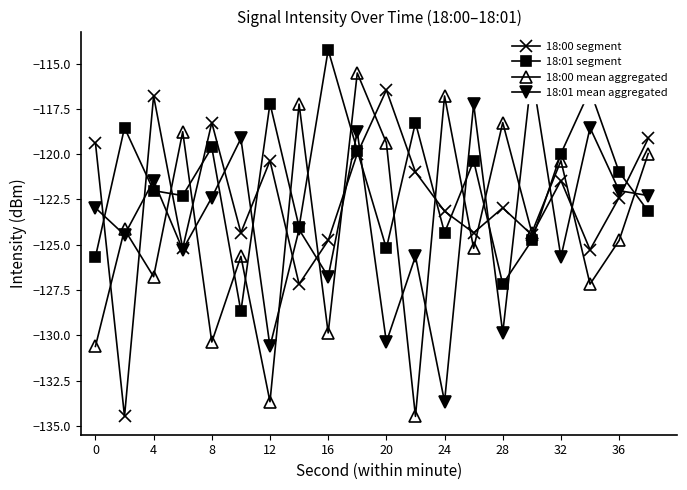

Read the 18:01 segment value at 32.

-120.0